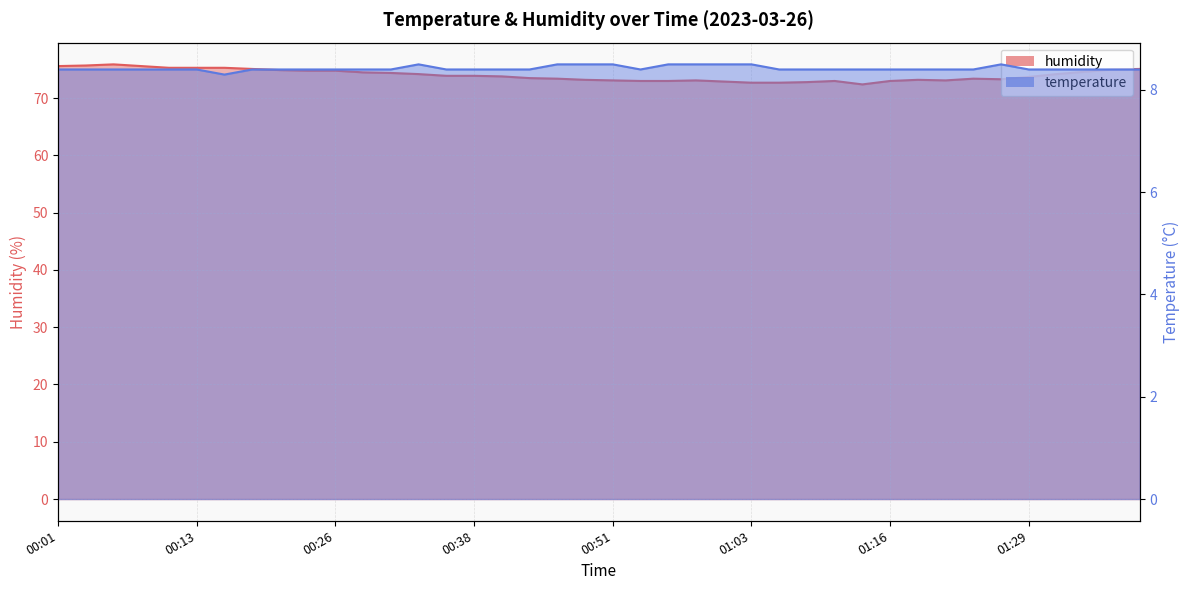

Which has a higher value, 00:08 or 00:16?

00:08